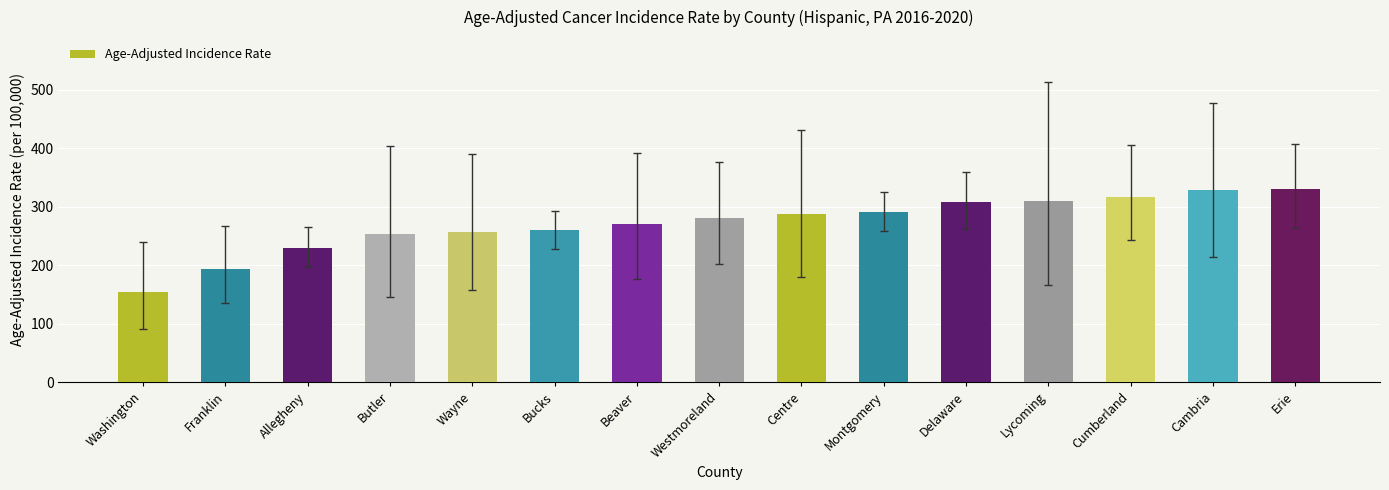

What is the greatest value displayed?

330.1